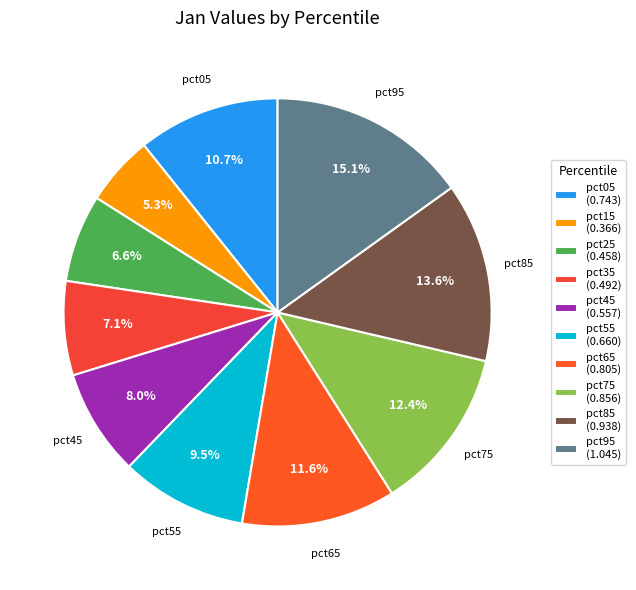

To the nearest percent, what portion does pct25 represent?

7%